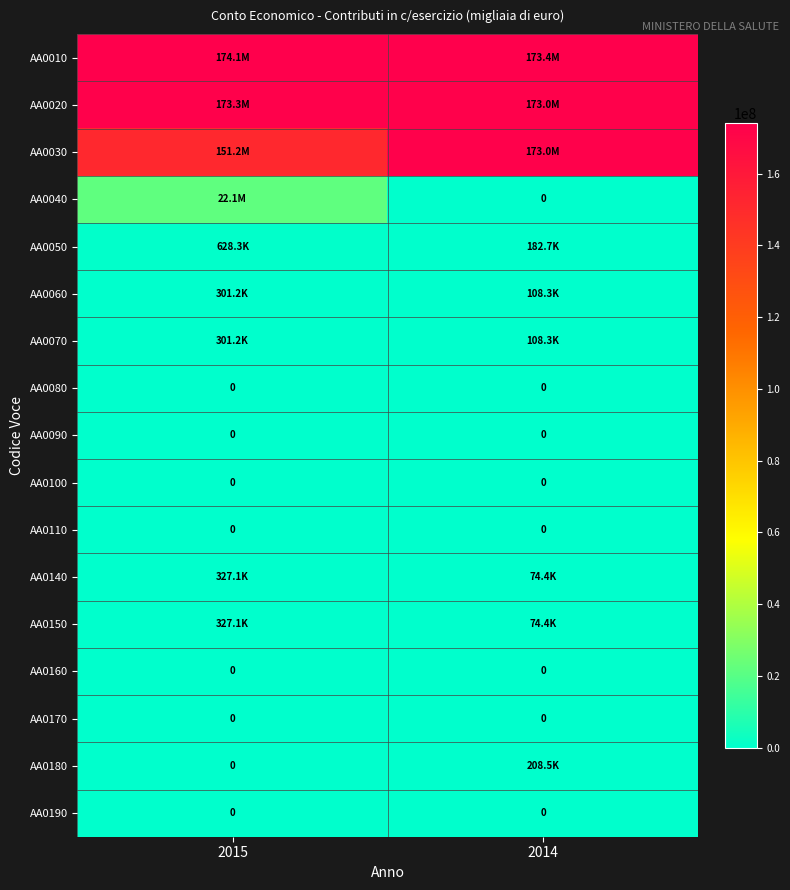

Between 2015 and 2014, which is larger?

2015